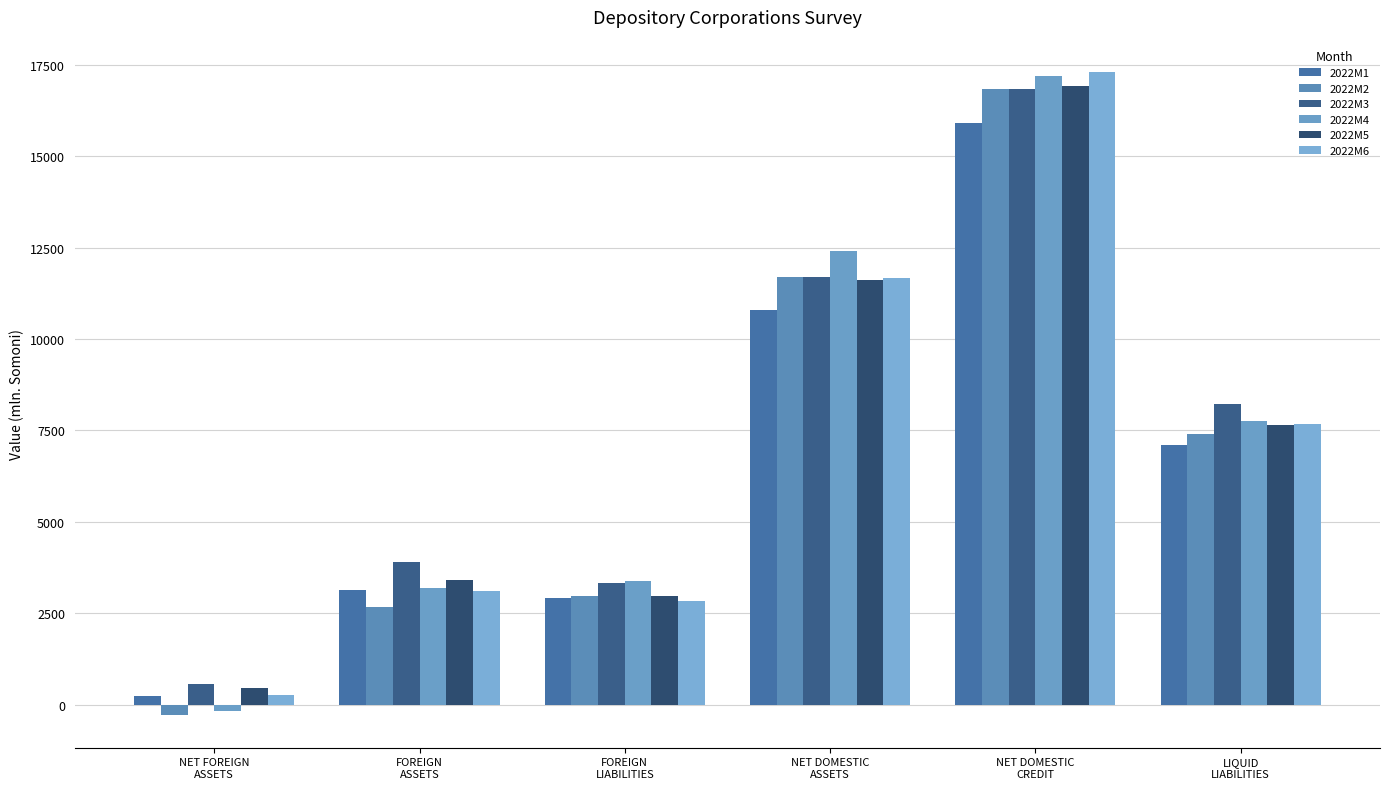

Which label corresponds to the smallest value in the chart?

NET FOREIGN
ASSETS